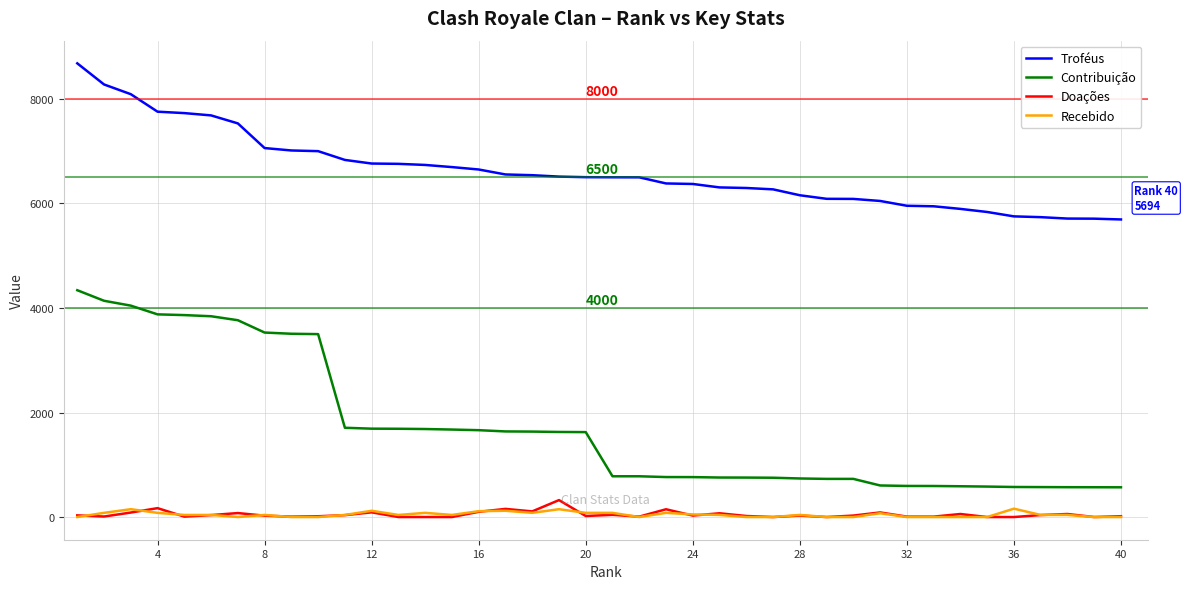

At how many categories does at least one series exceed 484?

40